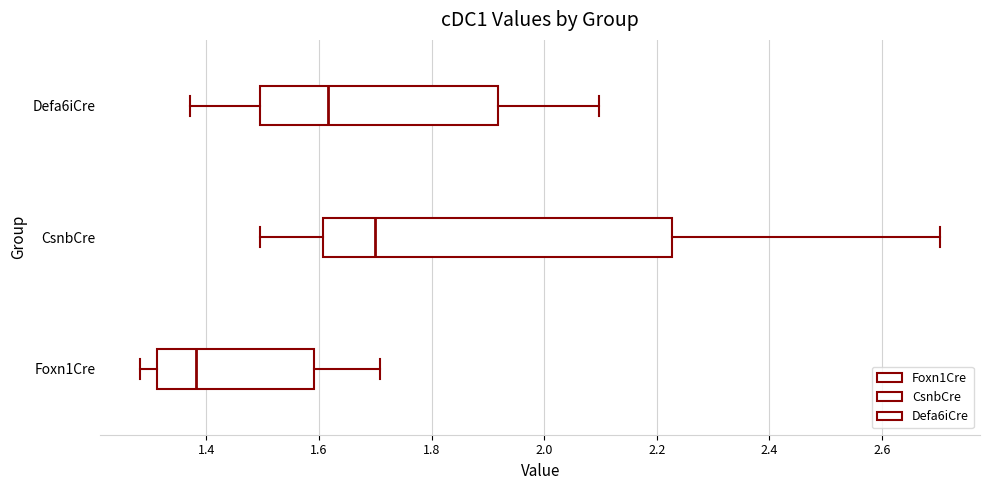

Which box is the widest, from its left edge to its right edge?

CsnbCre